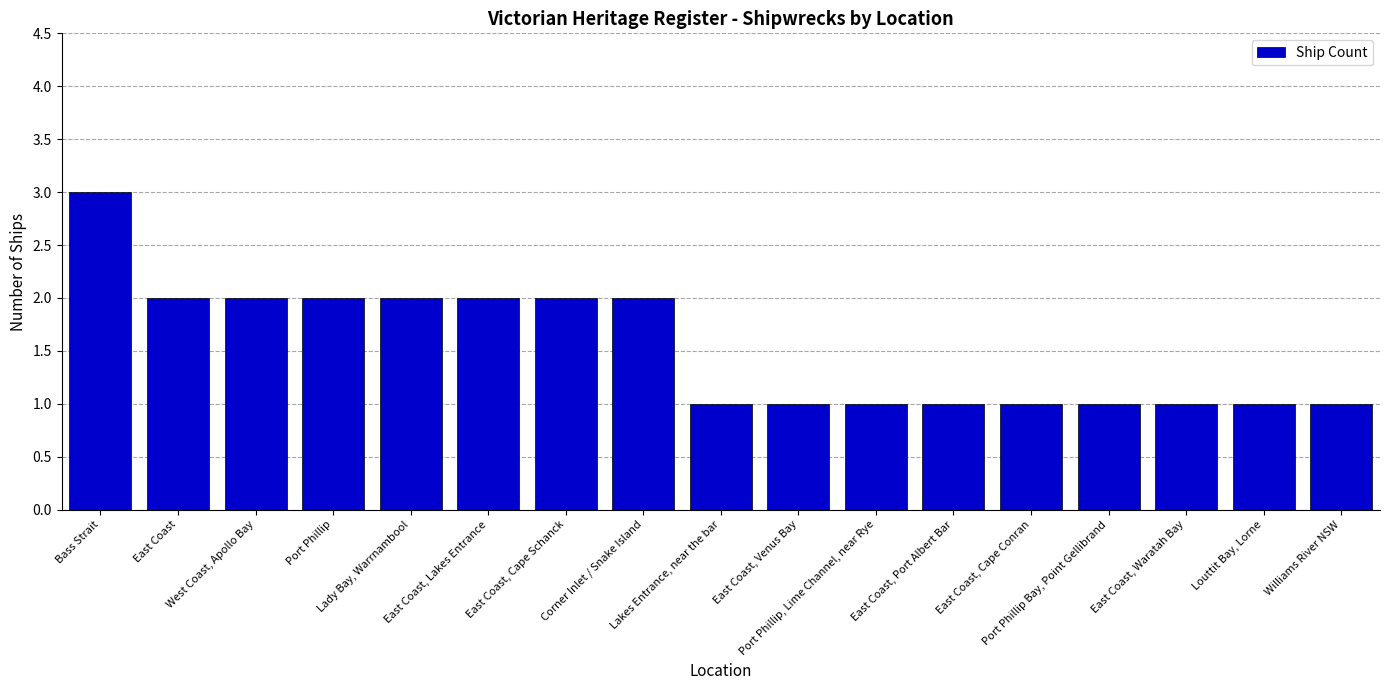

What is the maximum value shown in the chart?

3